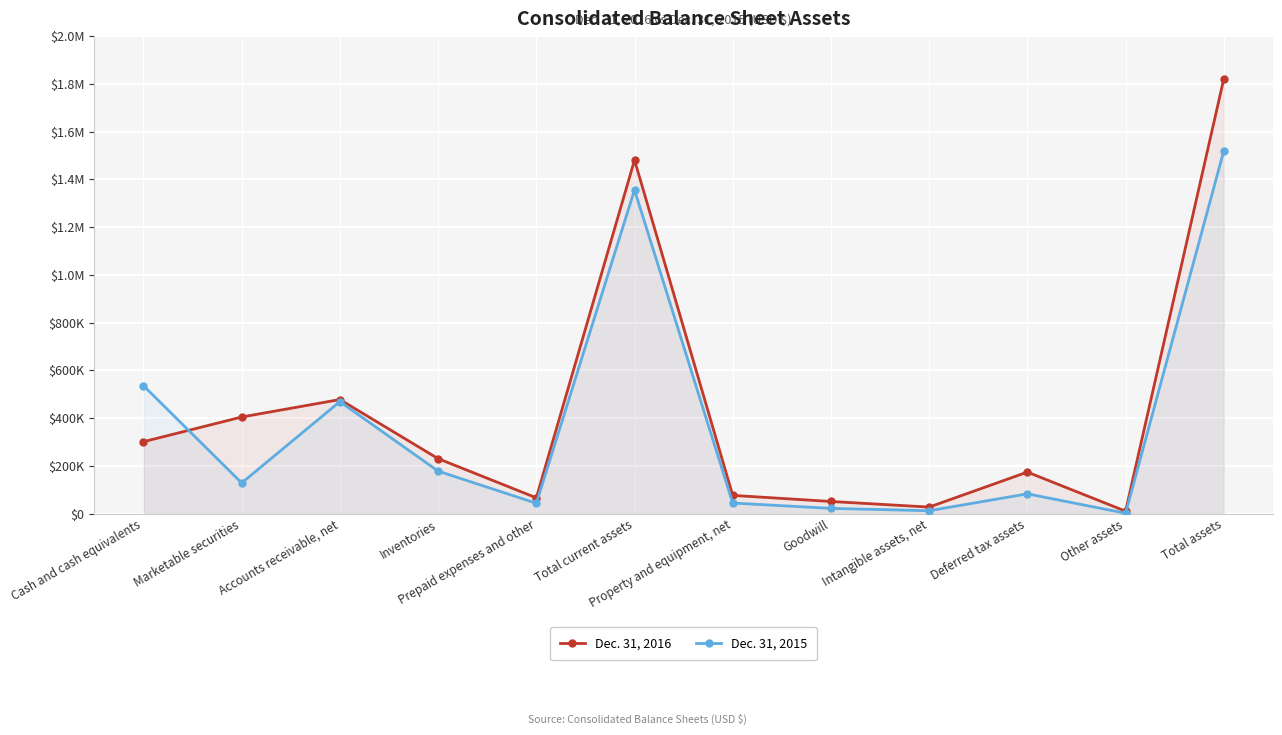

At which category is the sum across all series the highest?

Total assets